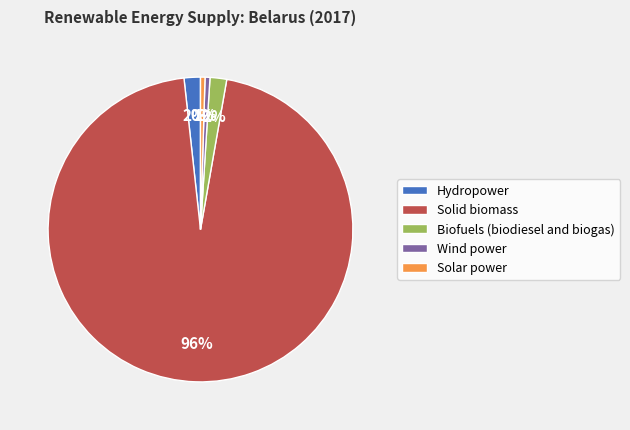

To the nearest percent, what is the average slice percentage?

20%